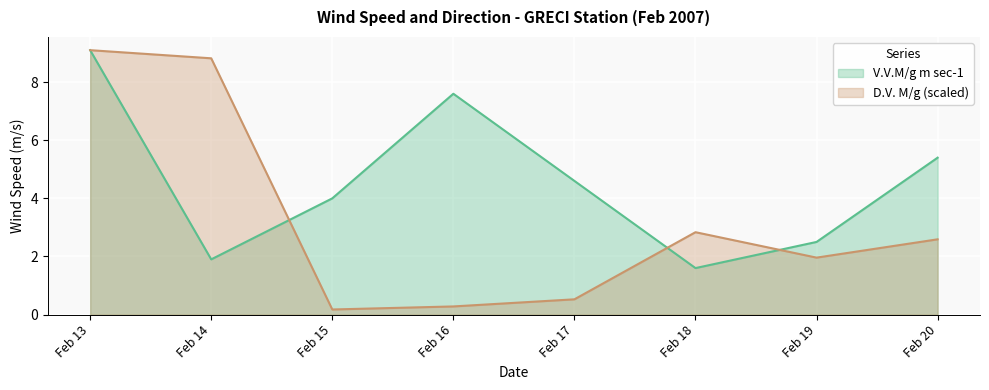

What is the difference between the V.V.M/g m sec-1 values at Feb 19 and Feb 17?

2.1